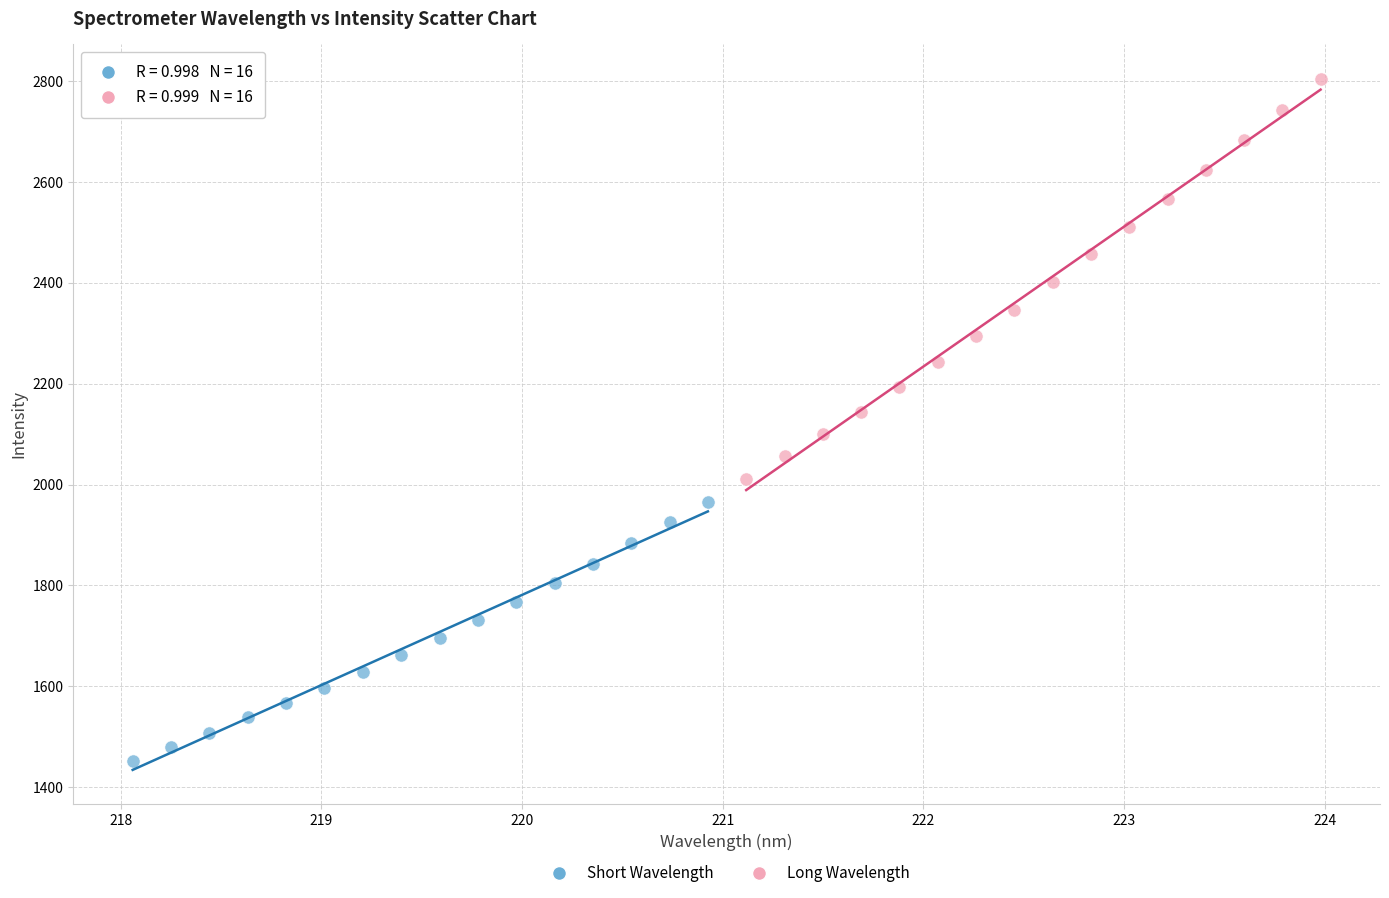

Which series contains the lowest Y value?

Short Wavelength